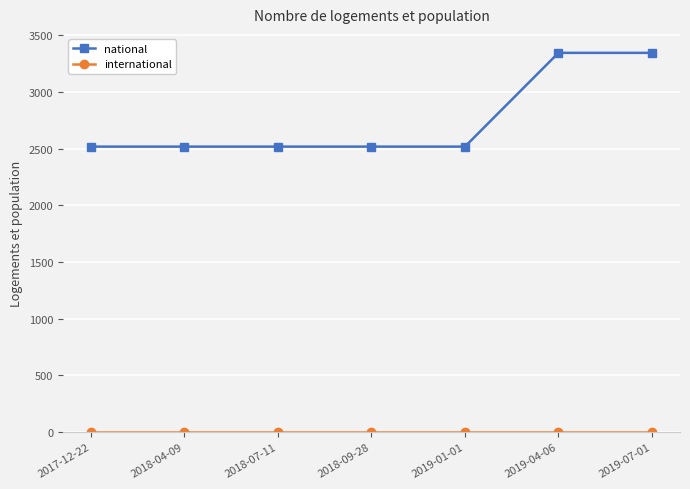

How many lines are shown in the chart?

2